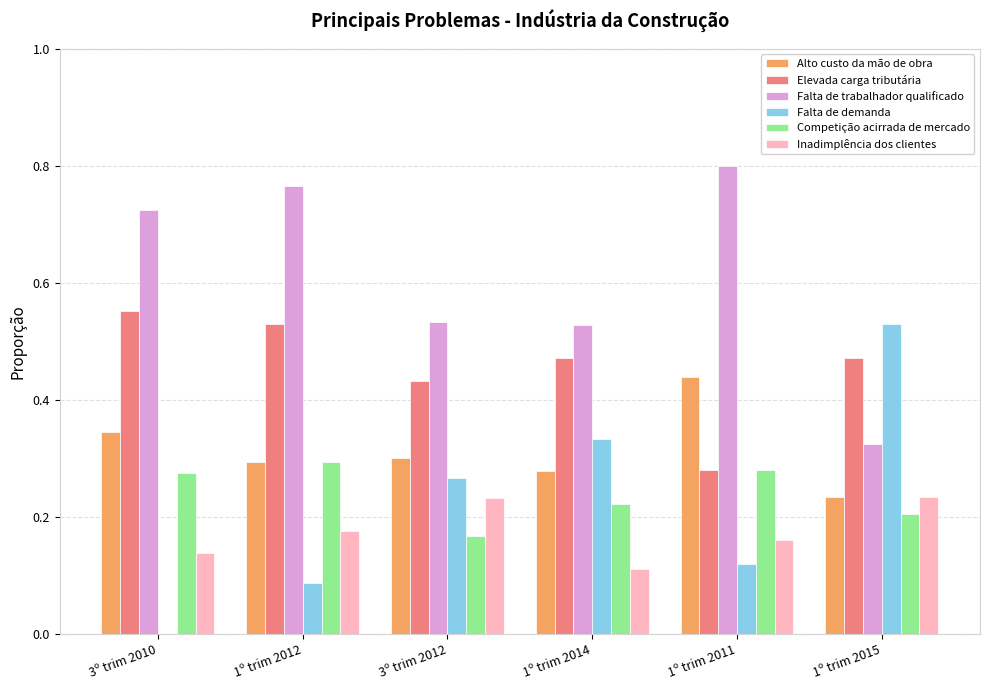

At which label does Elevada carga tributária reach its peak?

3º trim 2010